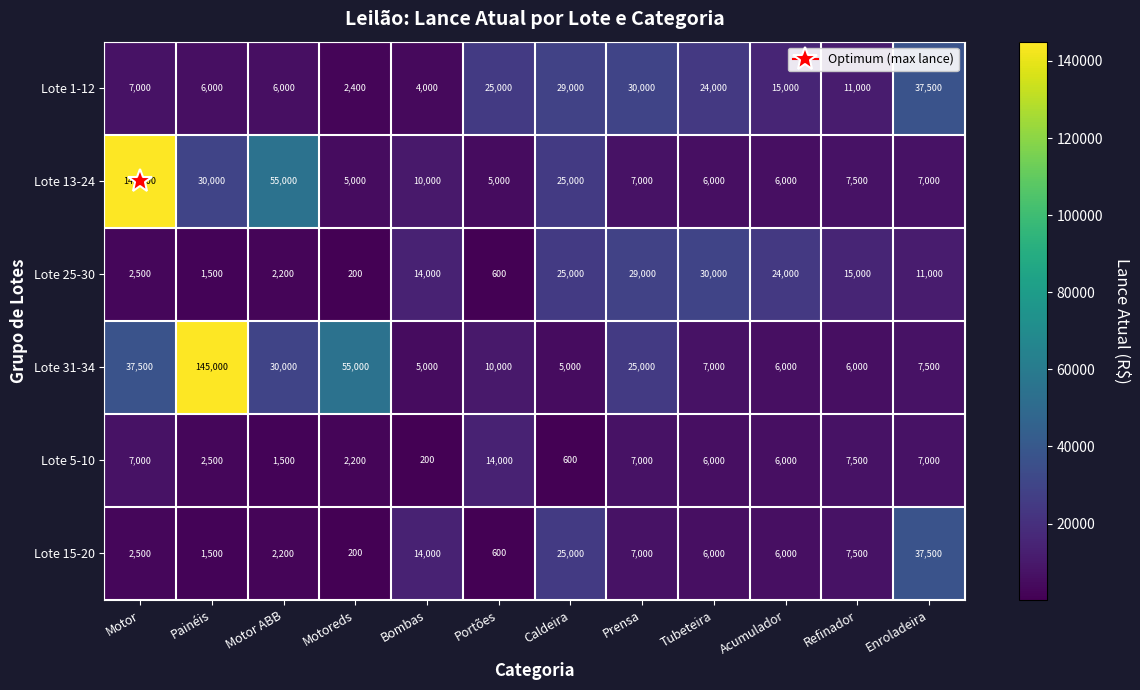

What is the total value across all series at Prensa?

105000